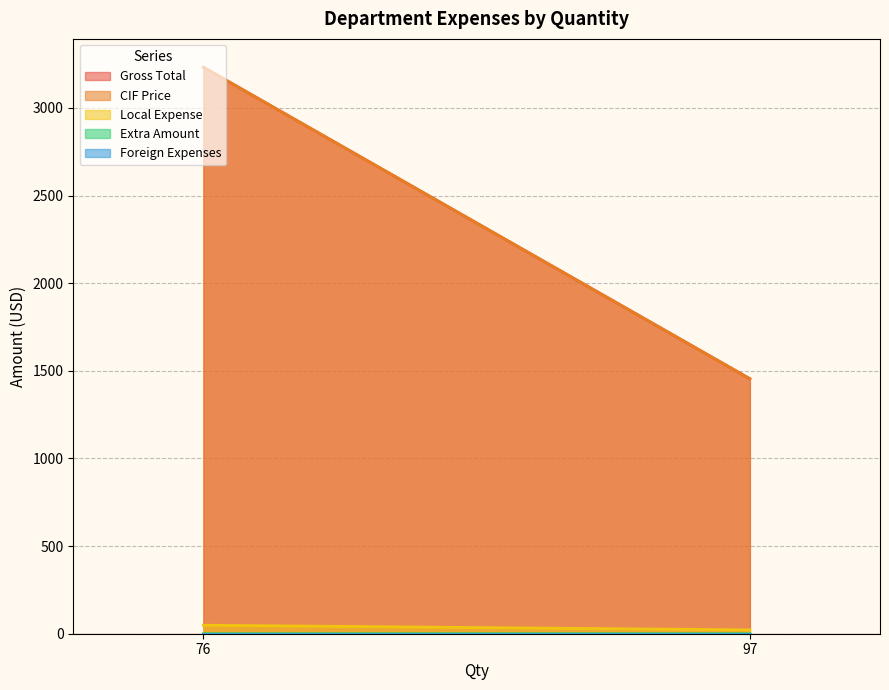

Which series has the widest spread of values?

CIF Price